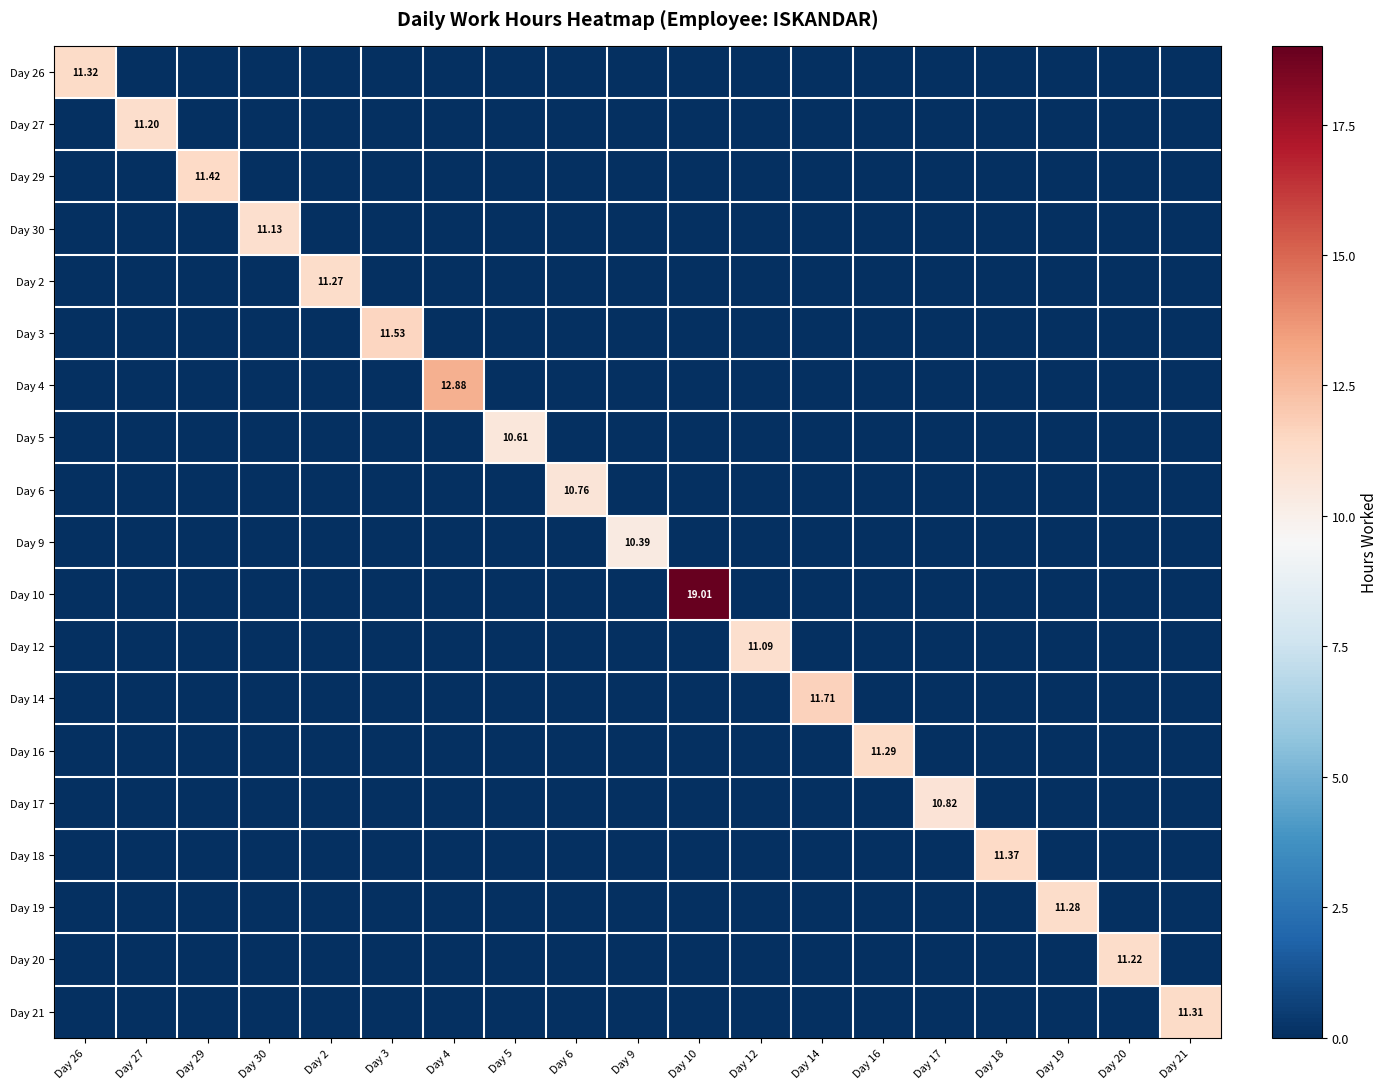

At which label does Day 3 reach its peak?

Day 3